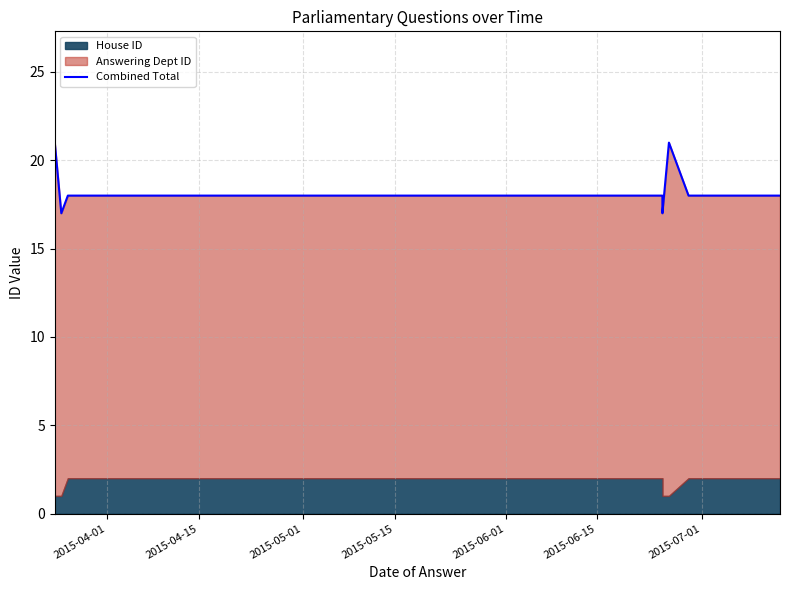

How many lines are shown in the chart?

1